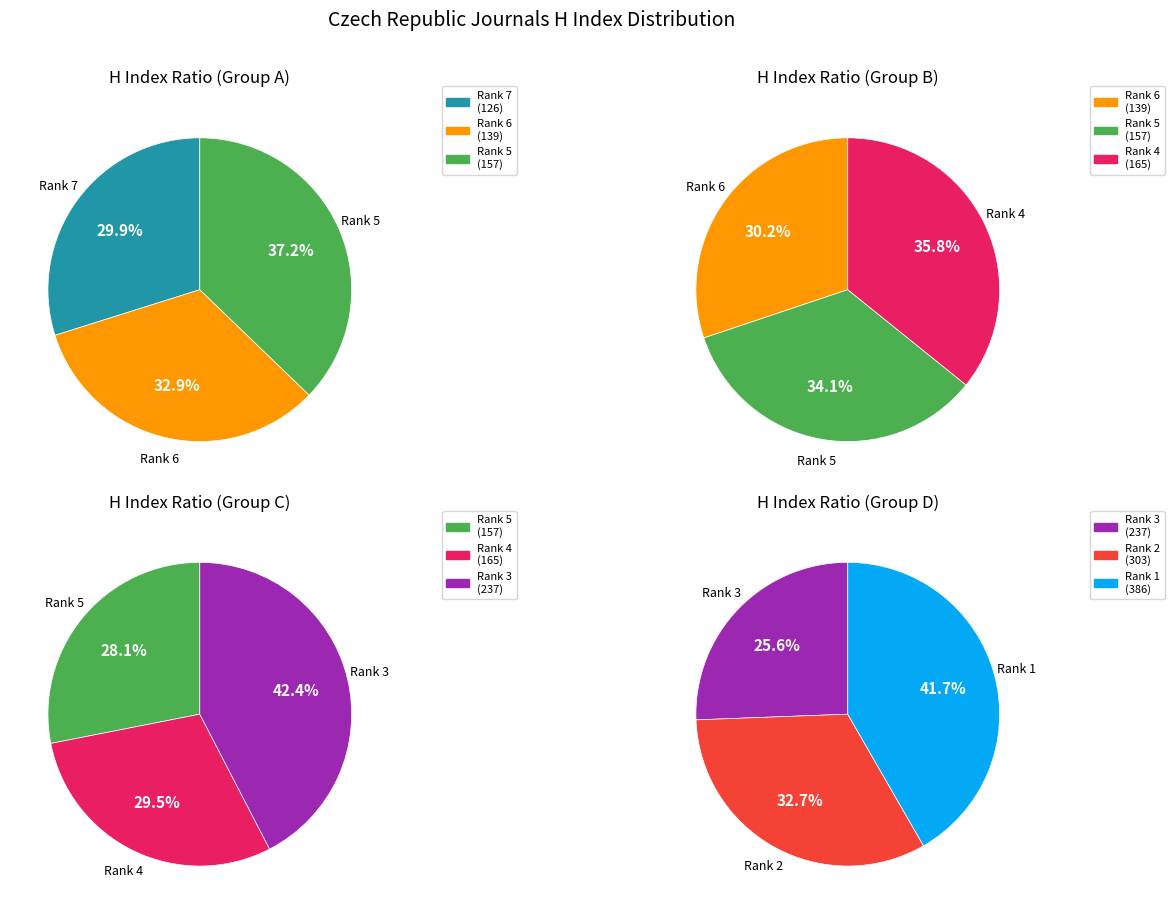

True or false: Rank 1 accounts for 34% of the total.

False